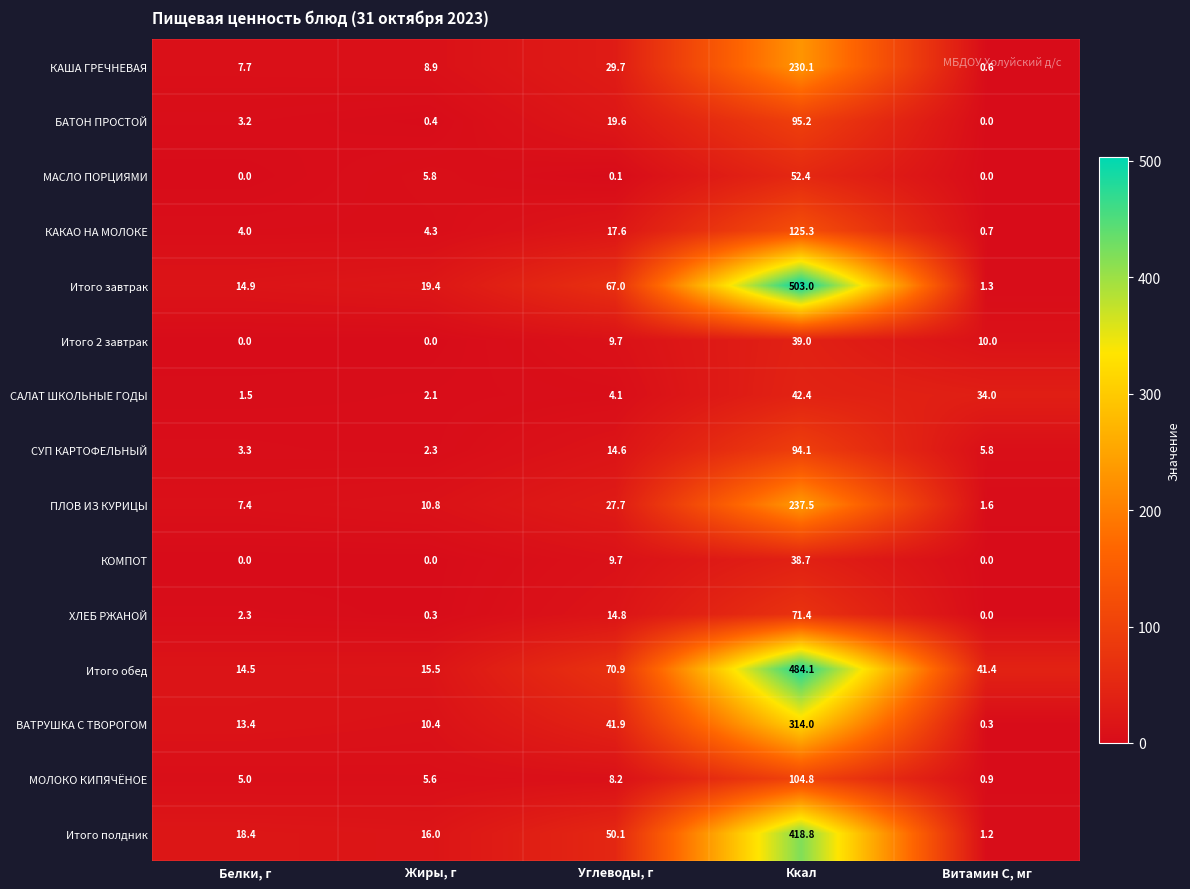

What is the average value of the СУП КАРТОФЕЛЬНЫЙ series?

24.0